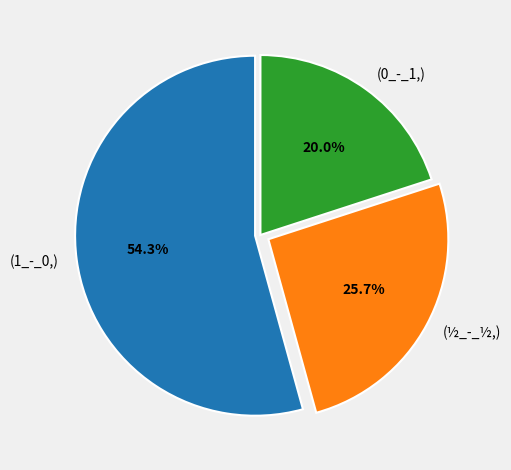

To the nearest percent, what is the difference between the largest and smallest slice percentages?

34%